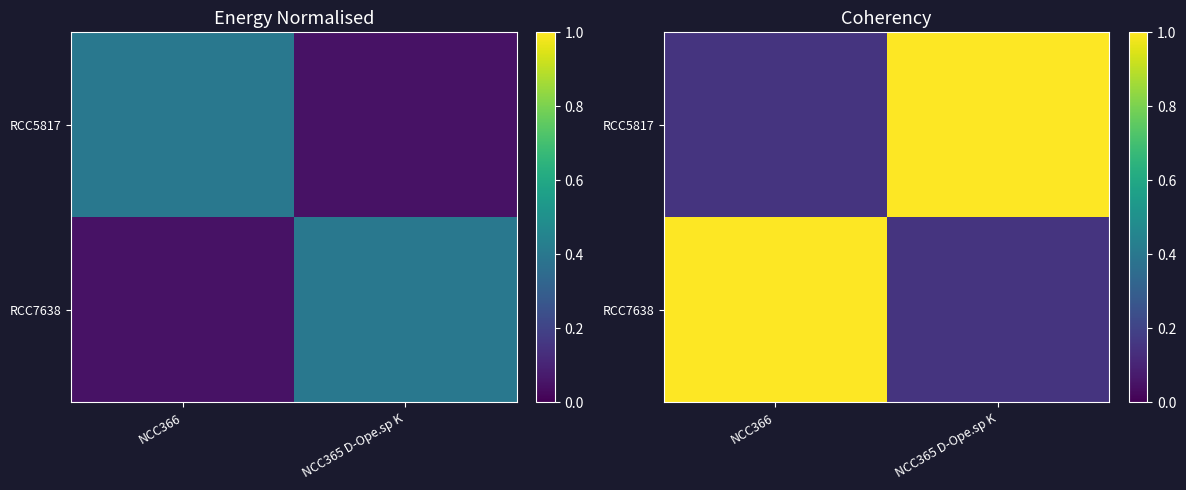

Between NCC366 and NCC365 D-Ope.sp K, which series saw the biggest shift?

RCC5817